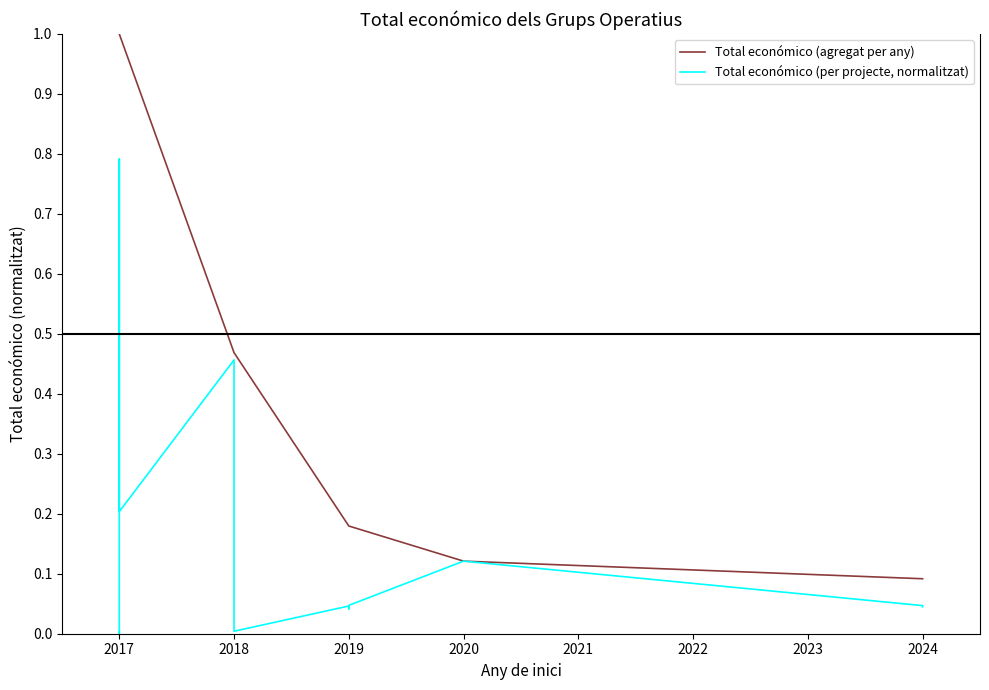

Where is Total económico (agregat per any) nearest to the value 0?

2024